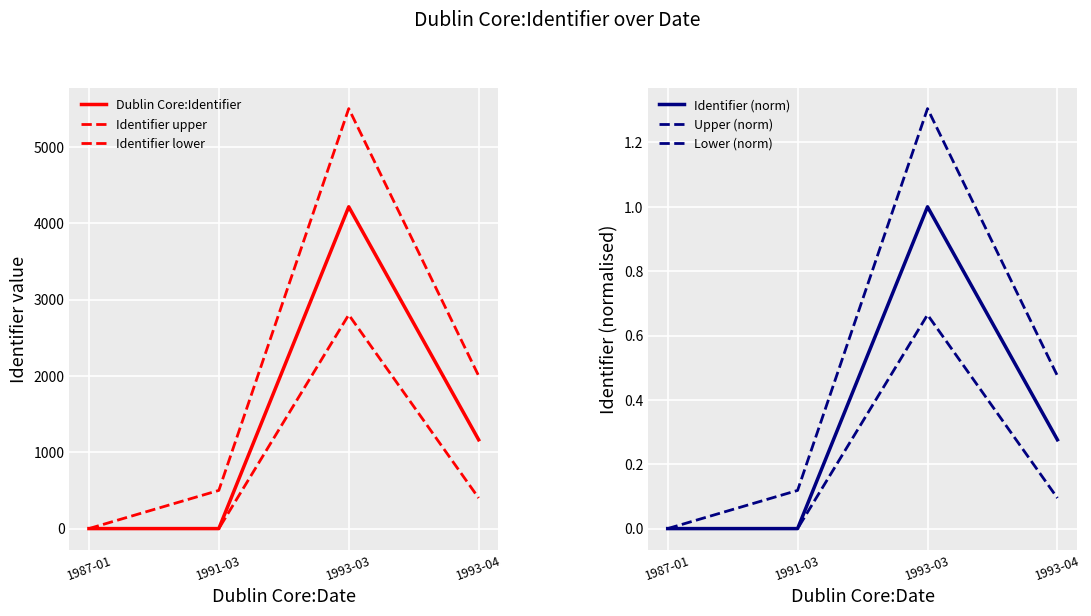

True or false: Identifier (norm) and Lower (norm) intersect in this chart.

False